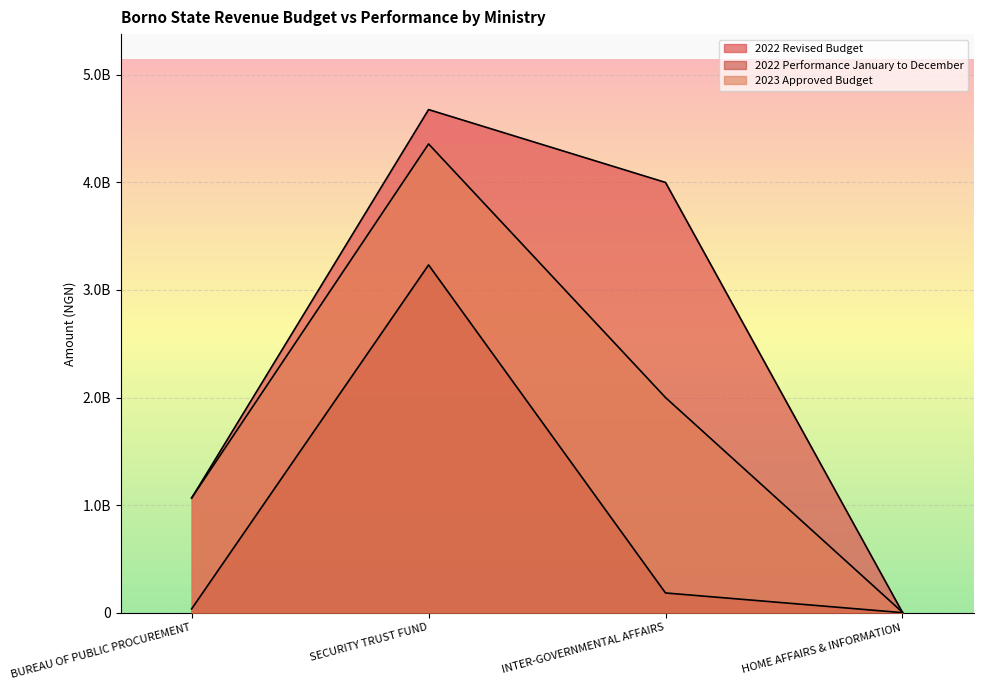

What are all the series names shown in the legend?

2022 Revised Budget, 2022 Performance January to December, 2023 Approved Budget